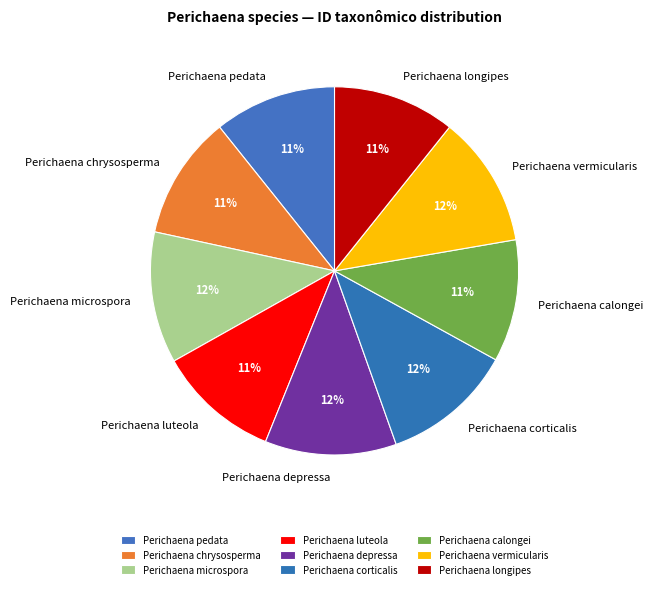

How many slices are in this pie chart?

9